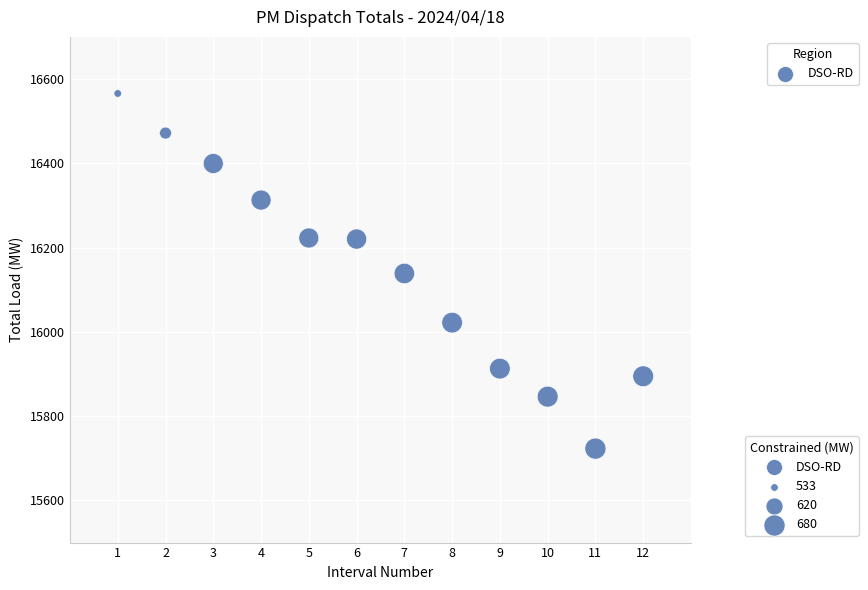

What is the range of Y values (max minus min)?

842.7